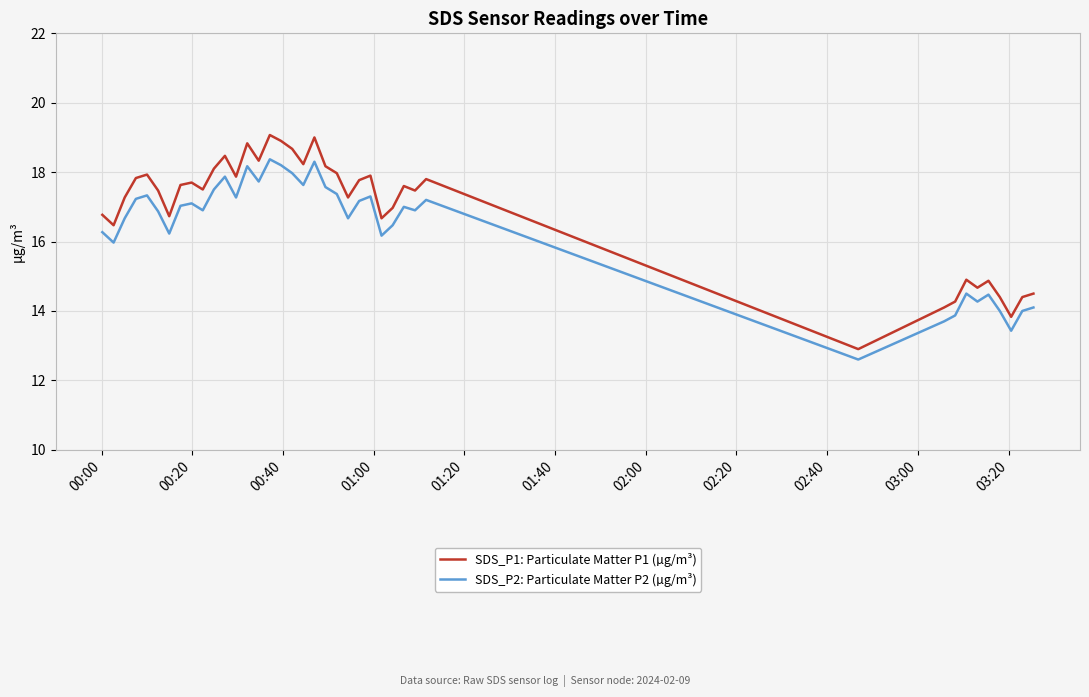

True or false: SDS_P2: Particulate Matter P2 (µg/m³) has more than 0 interior local peaks.

True